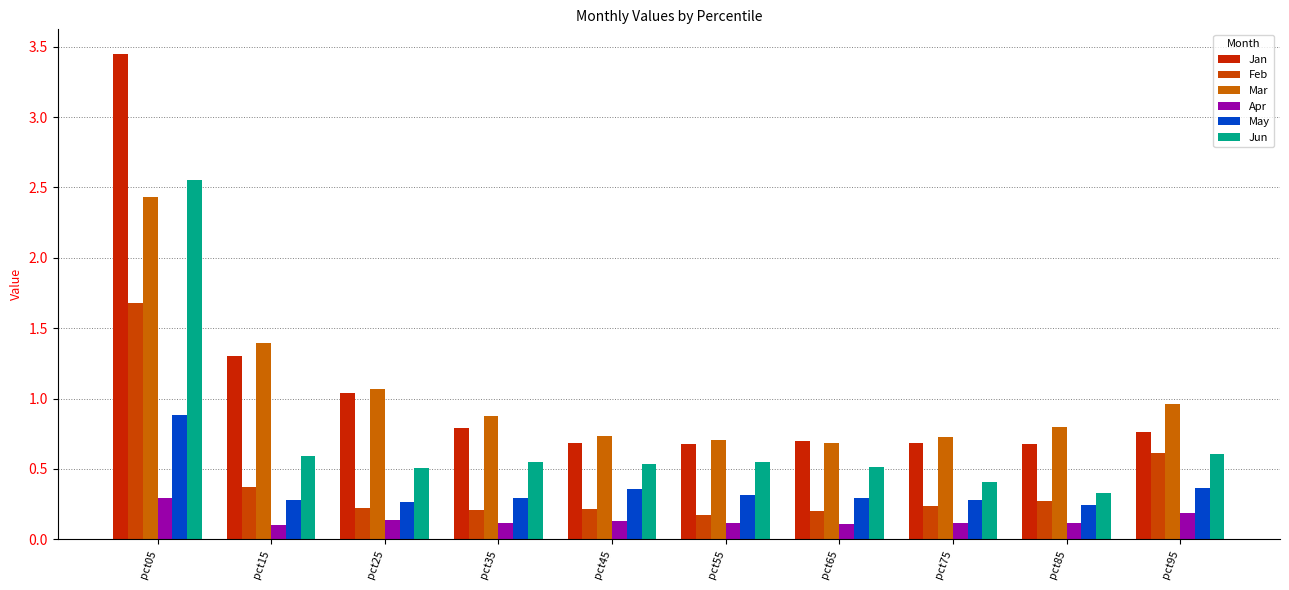

Which series has the widest spread of values?

Jan